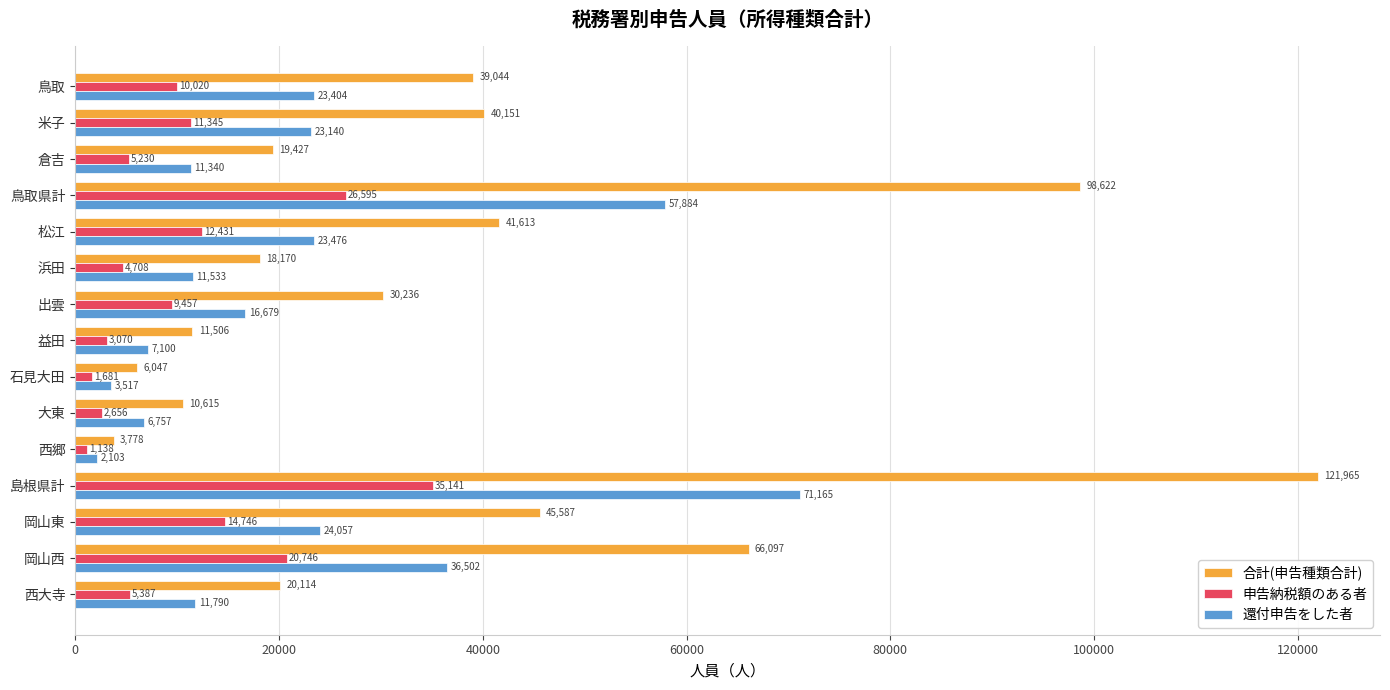

Count the number of categories in the chart.

15